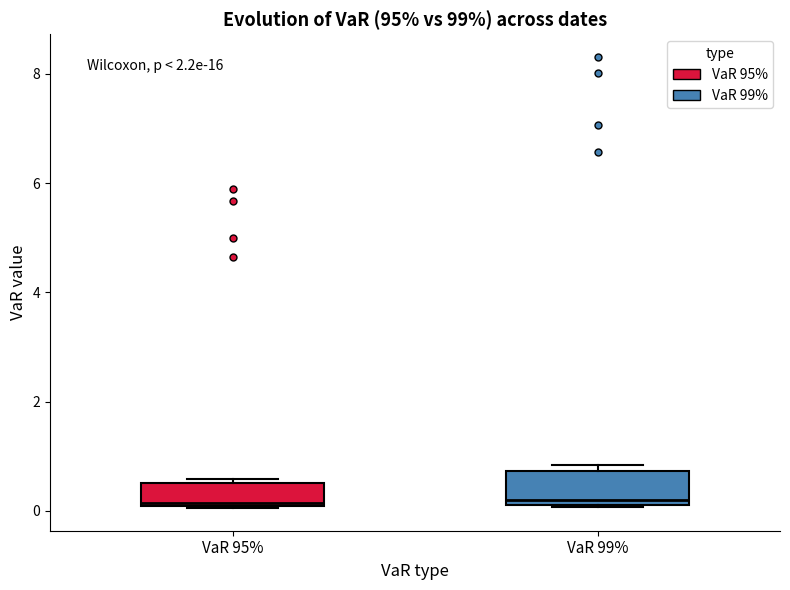

Where is the upper edge of the box for VaR 99% on the y-axis? The values are not printed on the chart, so give them approximately, as read against the axis.

0.8